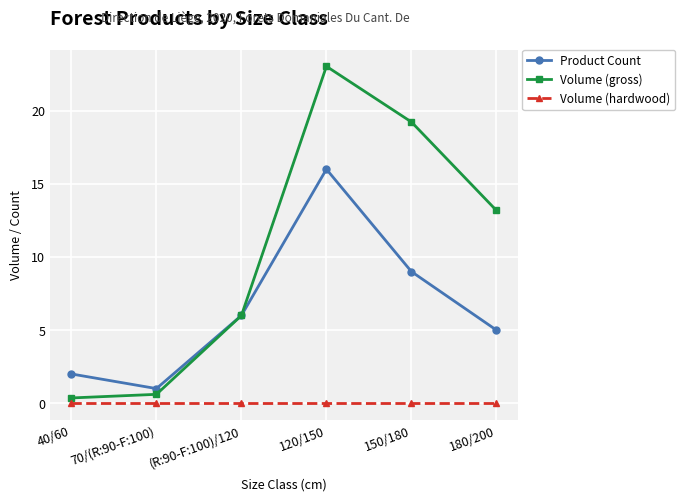

Which category has the highest value across all series?

120/150